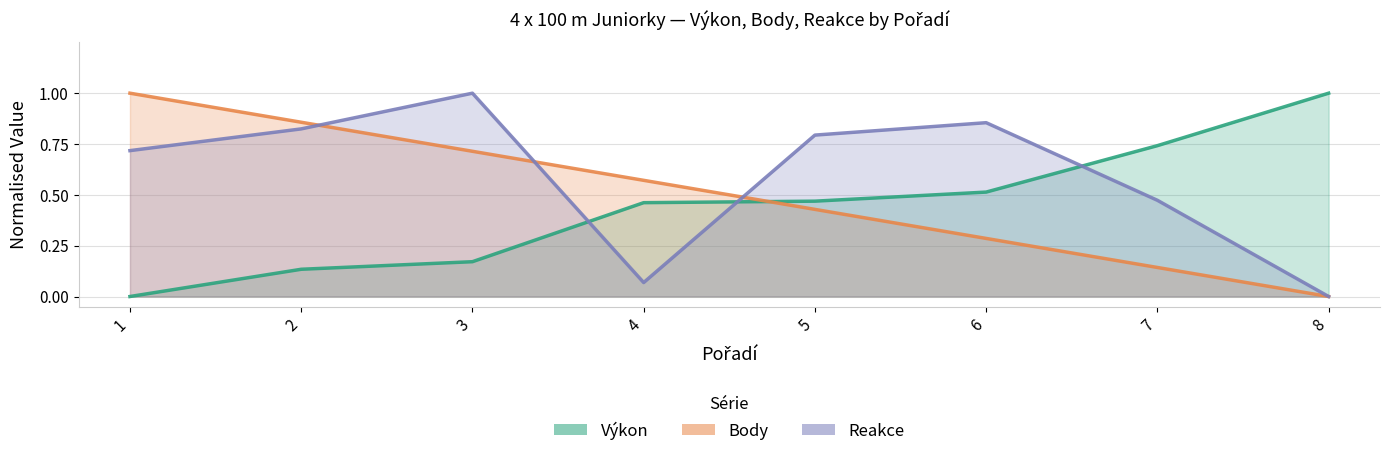

True or false: Body has a value of 0.2 at 7.

False